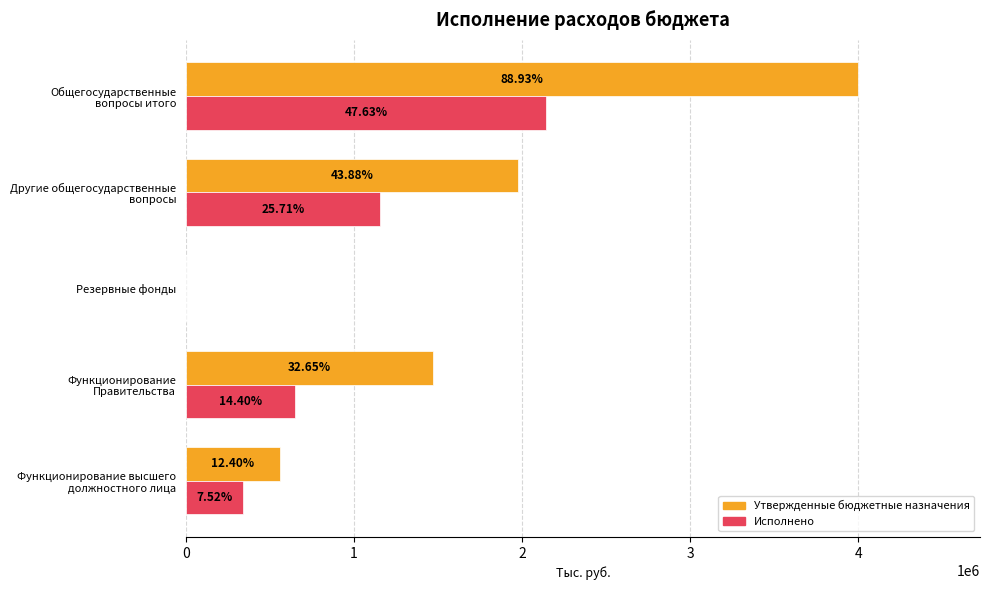

What are all the series names shown in the legend?

Утвержденные бюджетные назначения, Исполнено